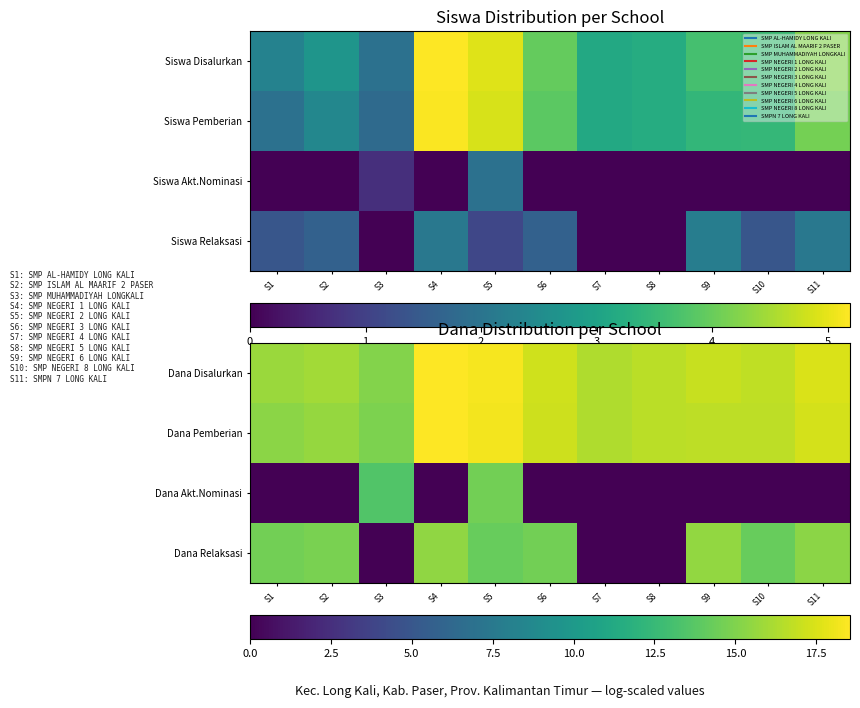

How many data points in Dana Pemberian are less than 16?

3